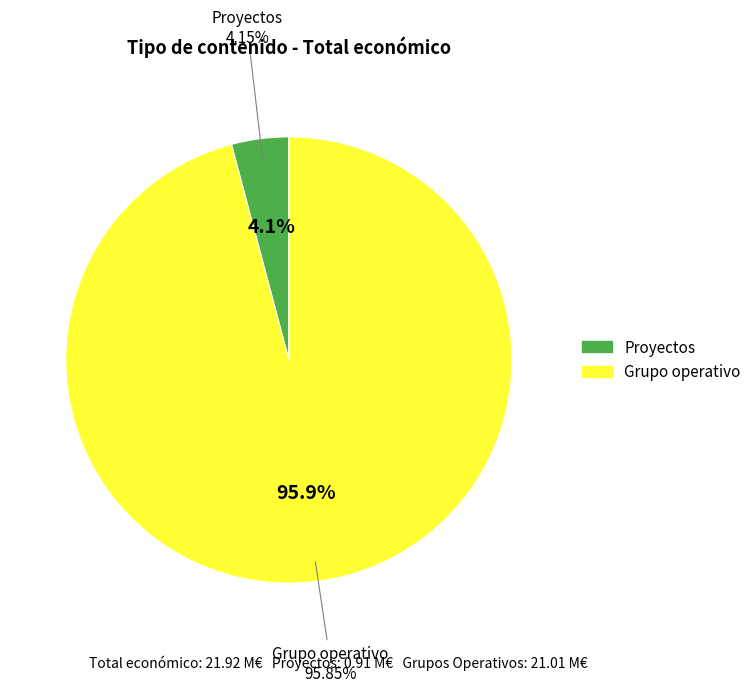

True or false: 24 accounts for 11% of the total.

False